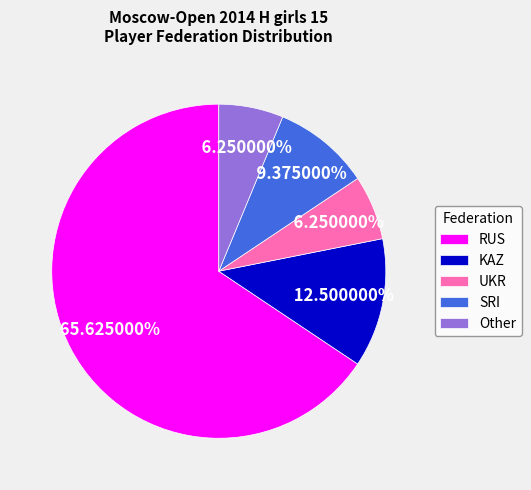

What is the largest slice in the pie chart?

RUS